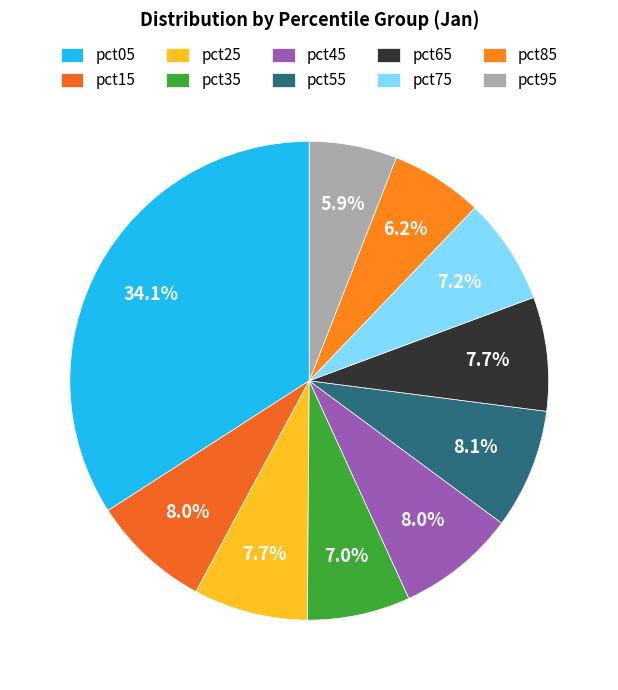

Which category has the smallest portion of the pie?

pct95